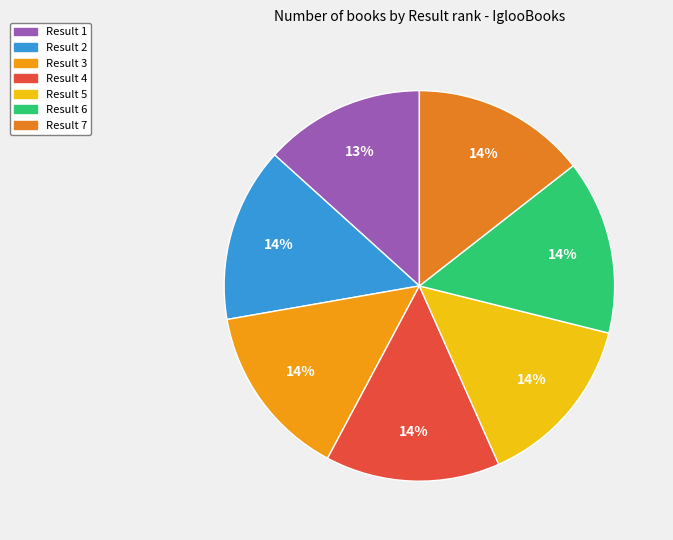

How many segments does this pie chart have?

7